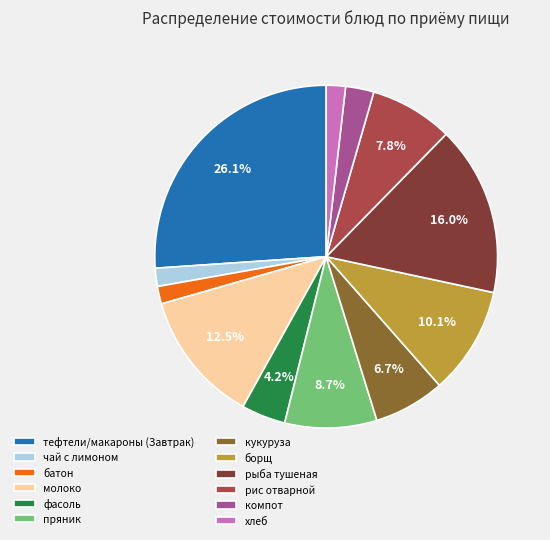

What percentage is the хлеб slice, to the nearest percent?

2%